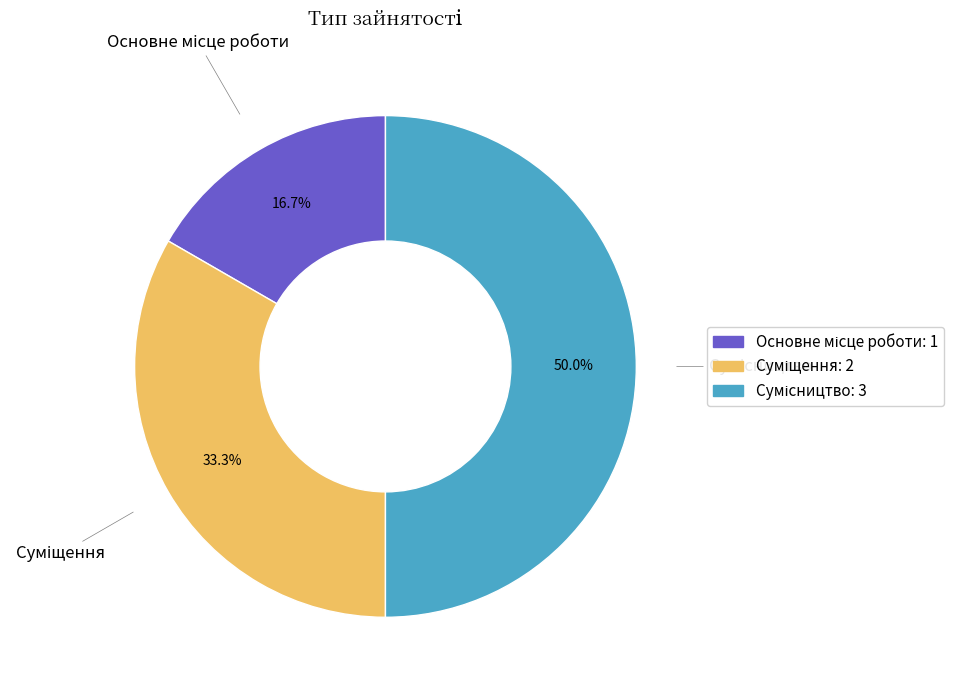

Which category has the biggest portion of the pie?

Сумісництво